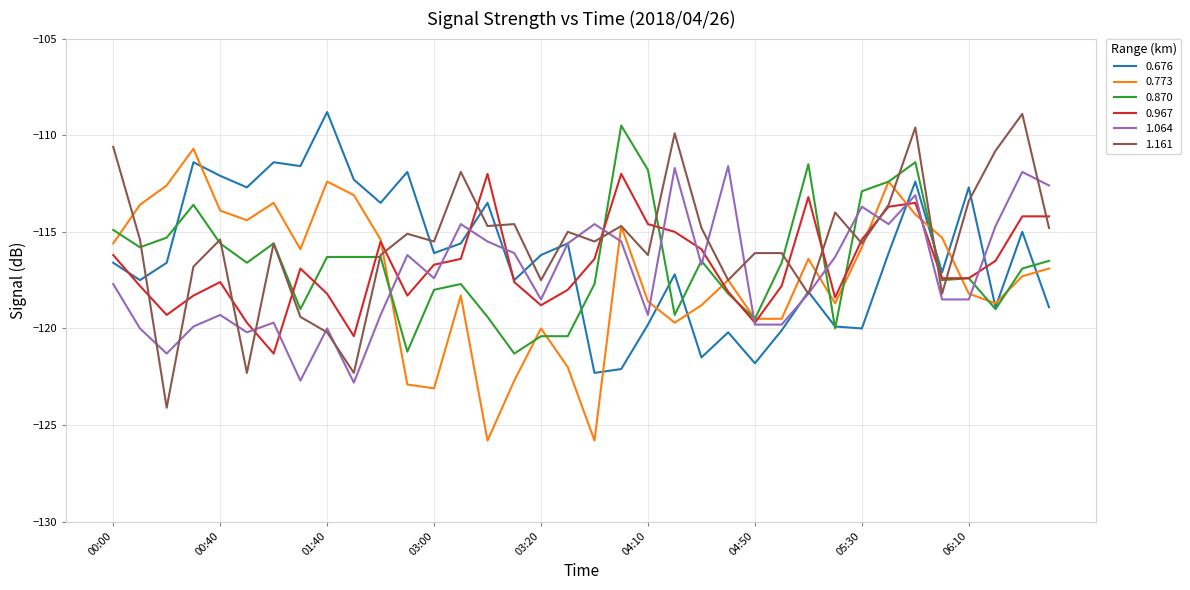

What is the highest value of the 0.967 series?

-112.0